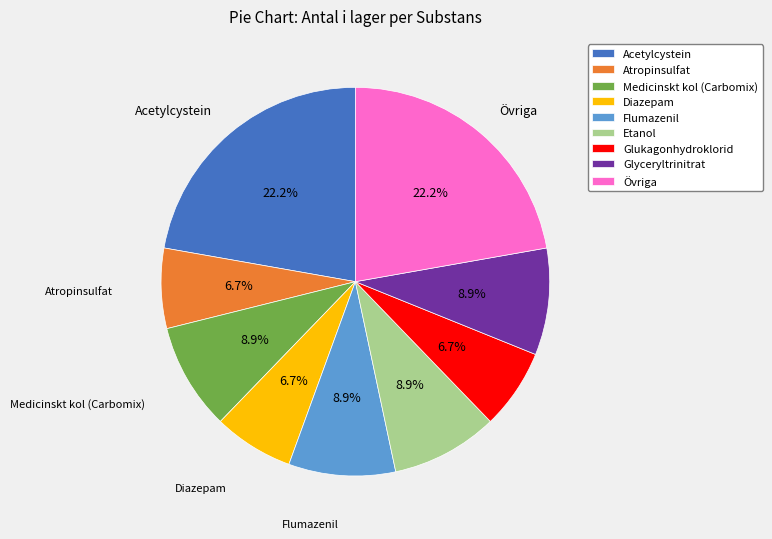

Is there a majority slice in this chart?

No